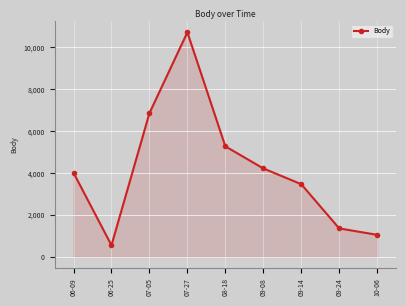

What is the value of the 2nd point from the left?

554